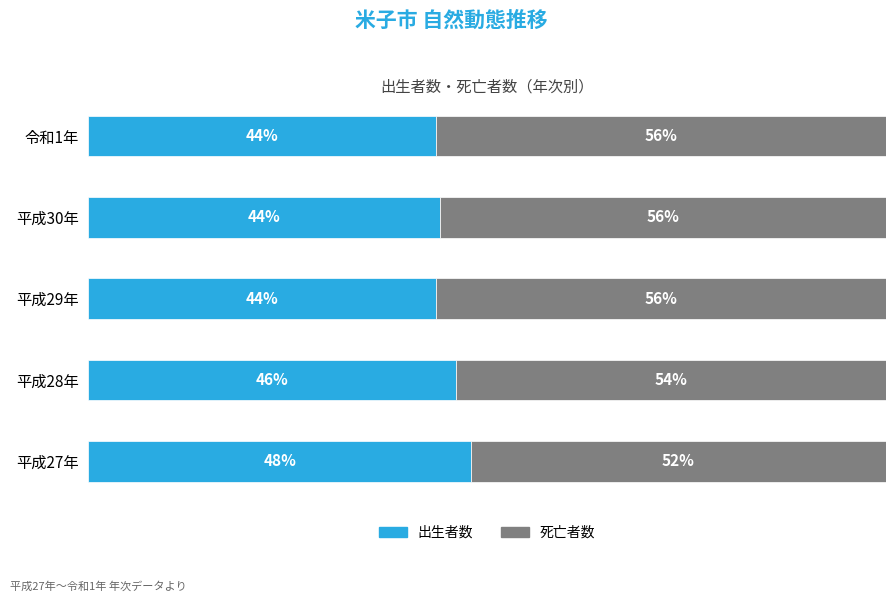

Which category has the highest value in the 出生者数 series?

平成27年